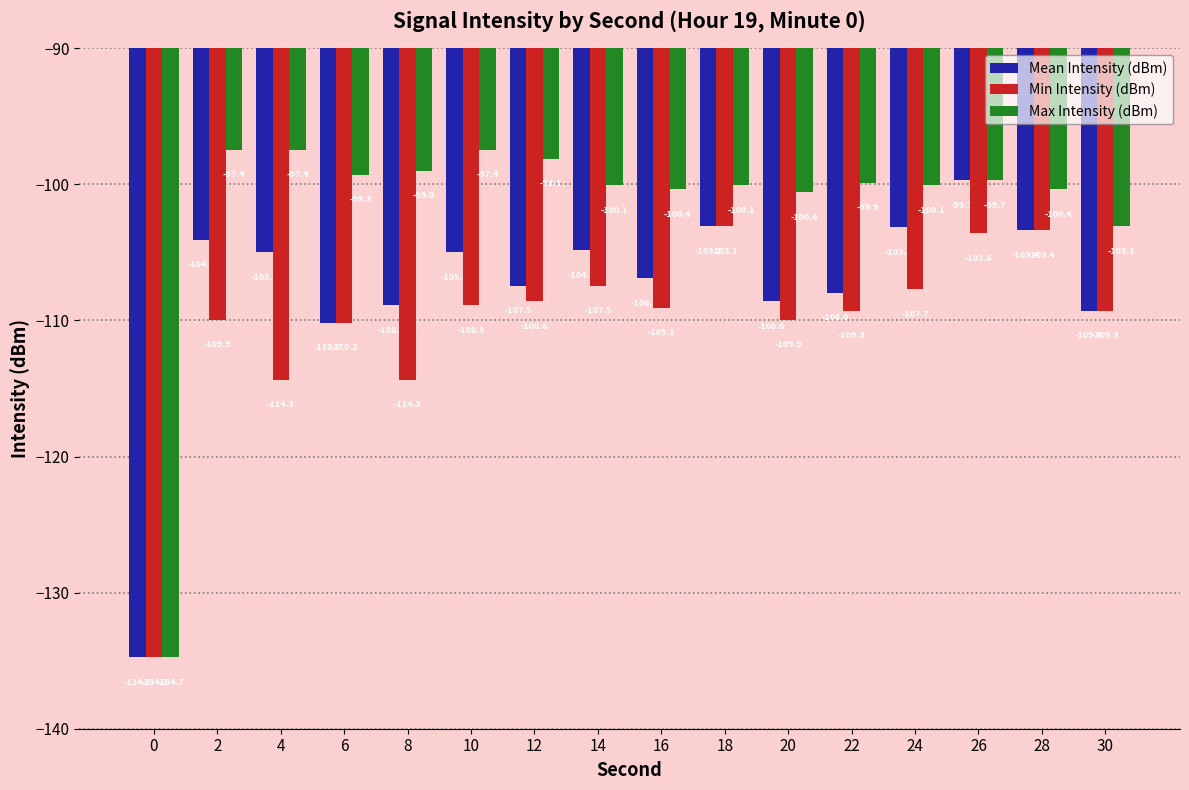

How many groups of bars are there?

16